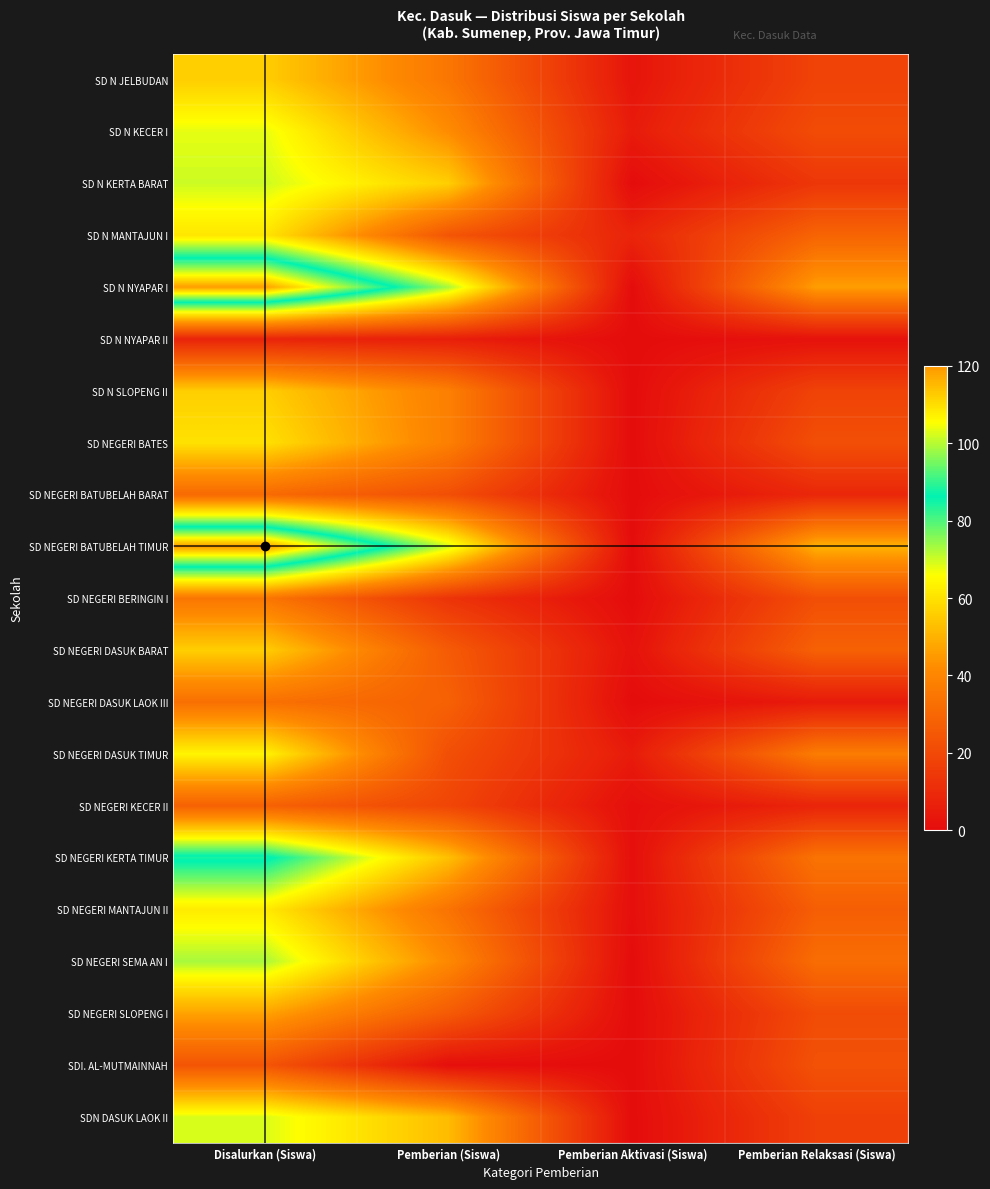

At which category is the sum across all series the highest?

Disalurkan (Siswa)